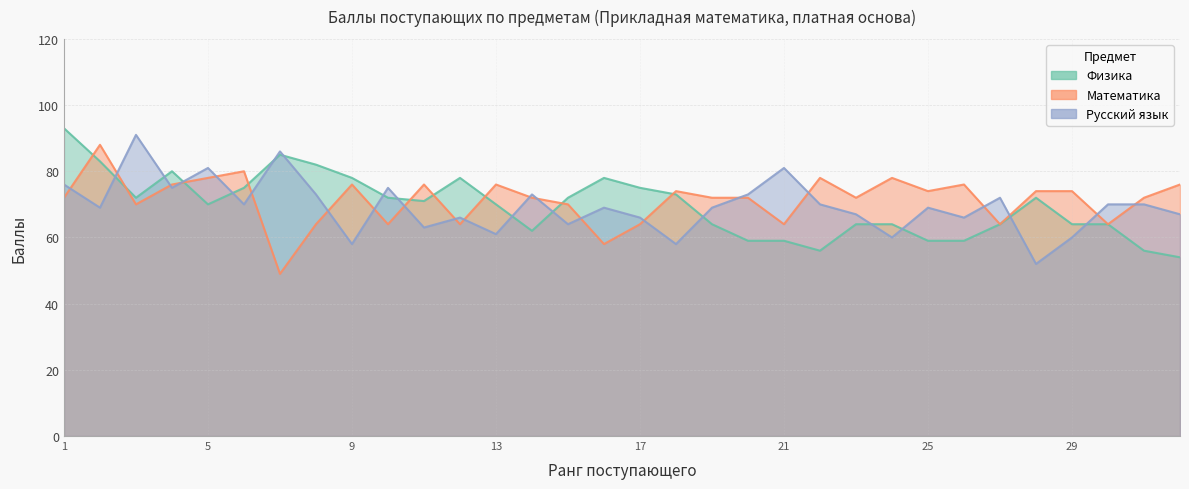

Which series has the widest spread of values?

Физика